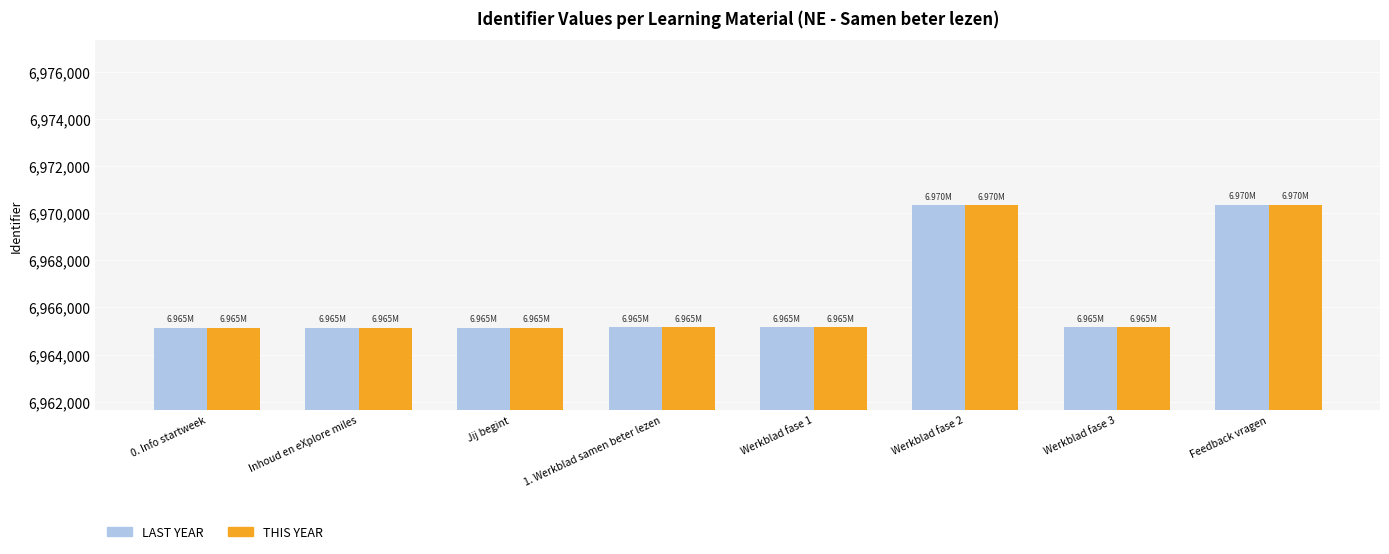

What is the difference between the second highest and second lowest values in the THIS YEAR series?

5202